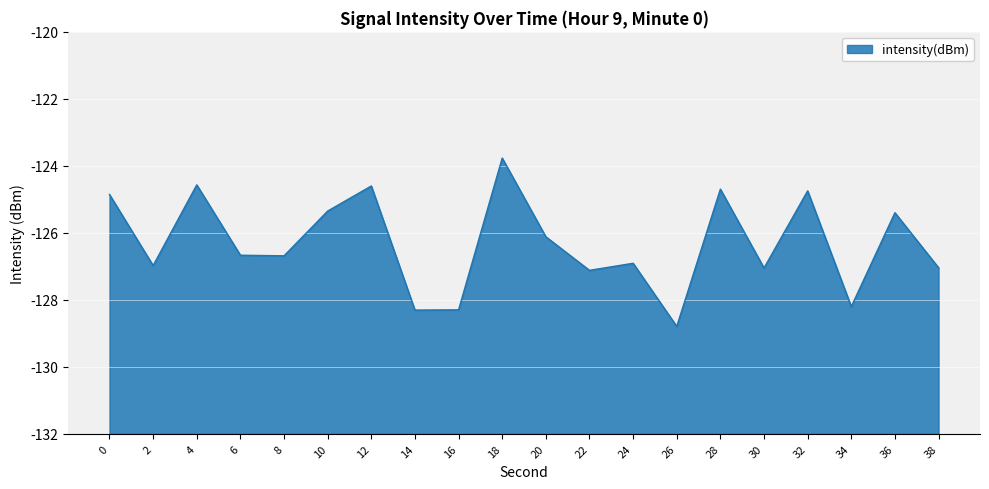

What value does the data have at 30?

-127.0